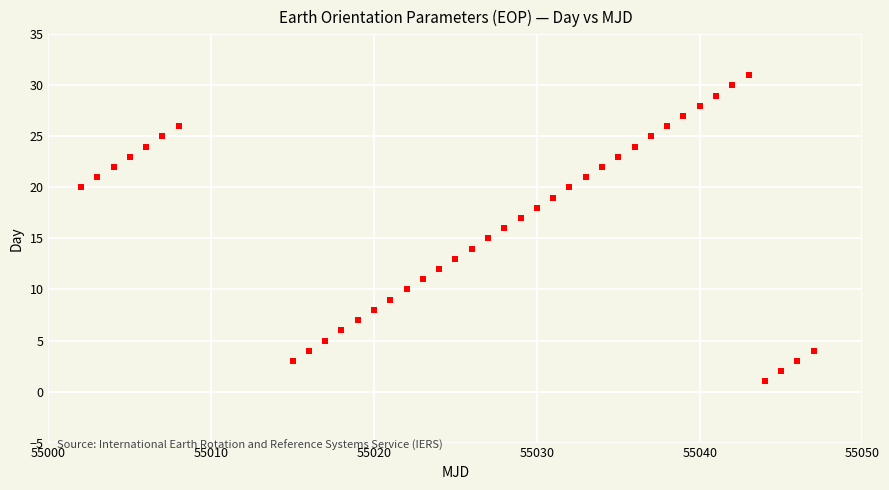

What is the range of X values (max minus min)?

45